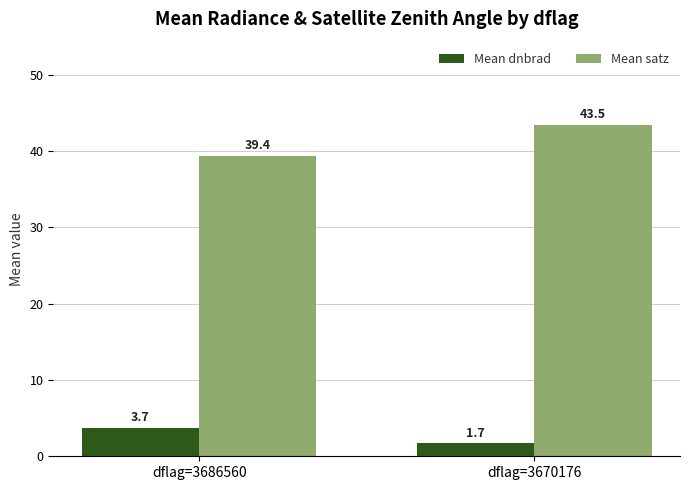

Between dflag=3686560 and dflag=3670176, which series saw the biggest shift?

Mean satz